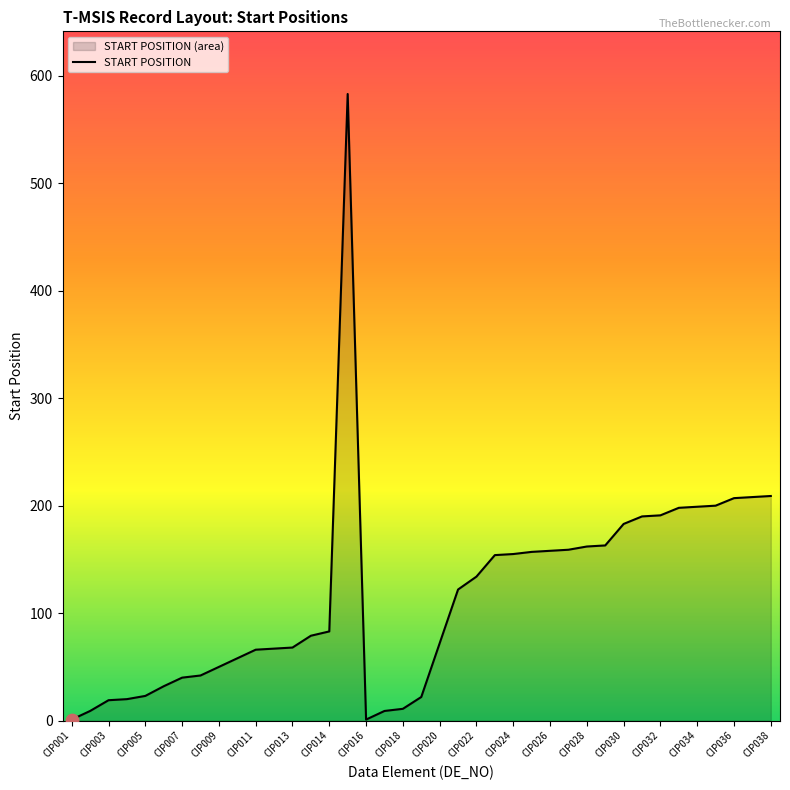

Between CIP022 and CIP005, which is larger?

CIP022